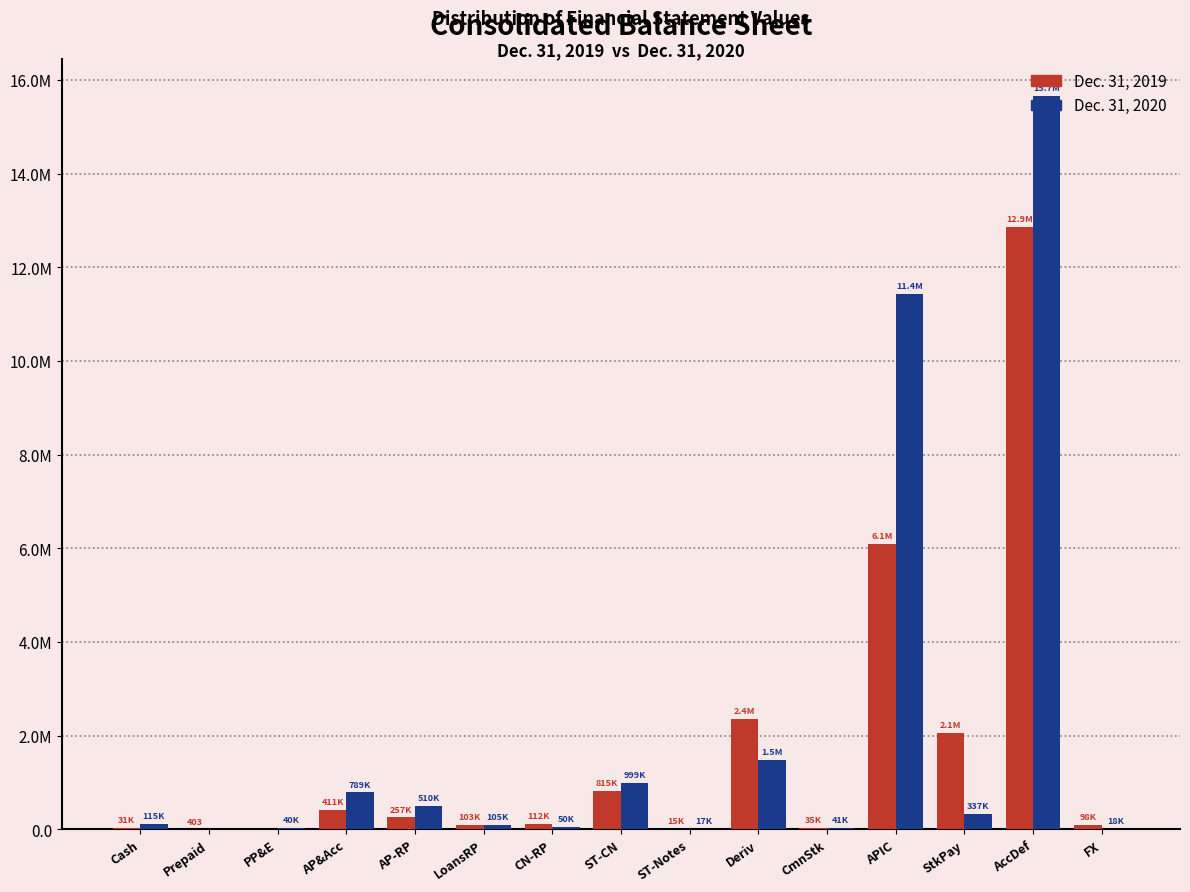

Are the bars grouped side by side (vs. stacked)?

Yes